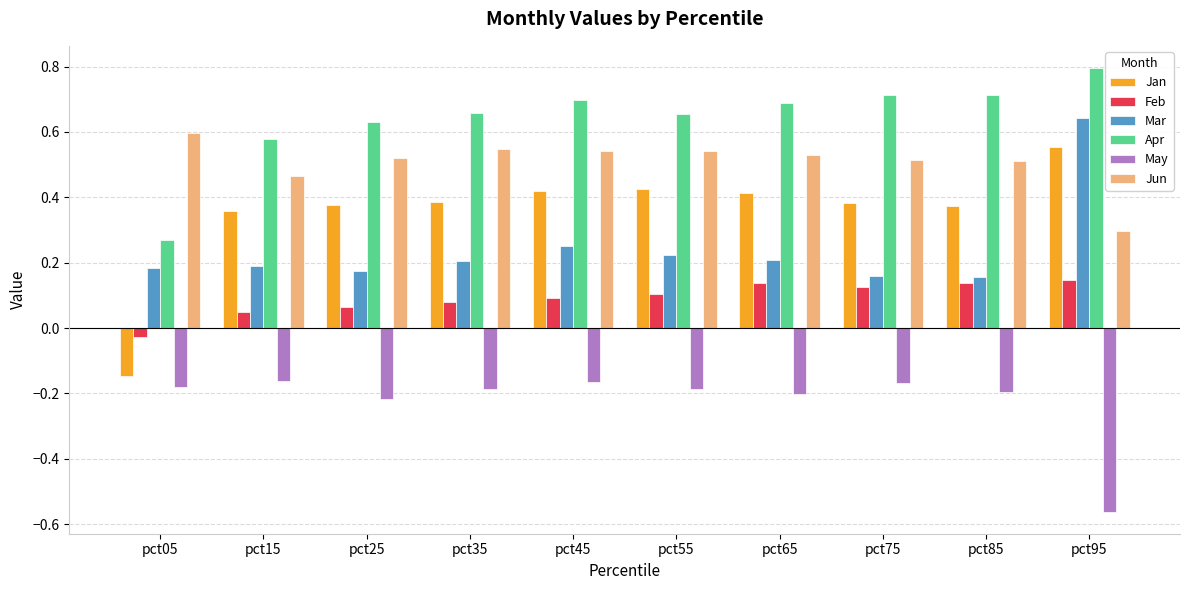

What is the sum of all Mar values?

2.4